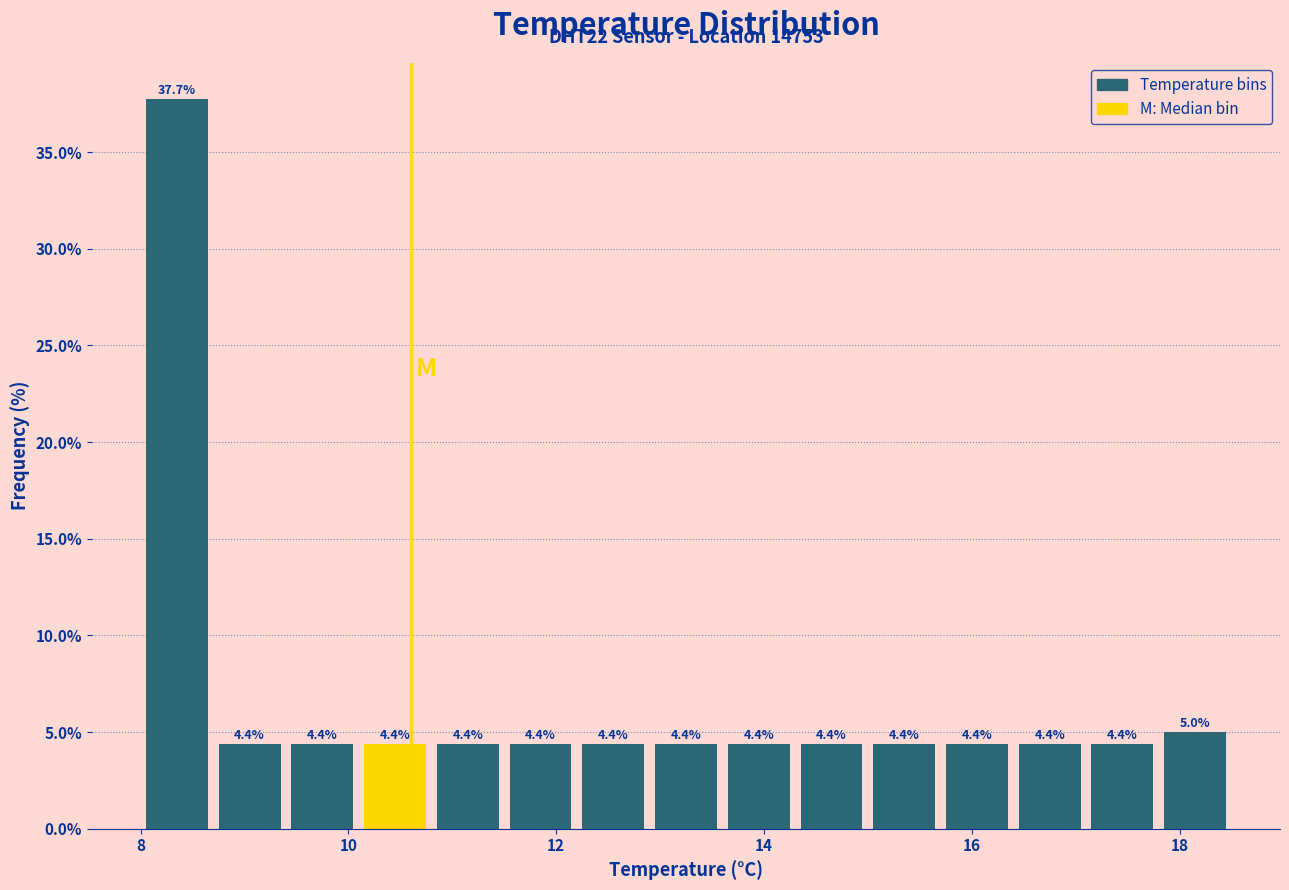

Read against the x-axis, roughly where is the centre of the tallest bar?

8.4